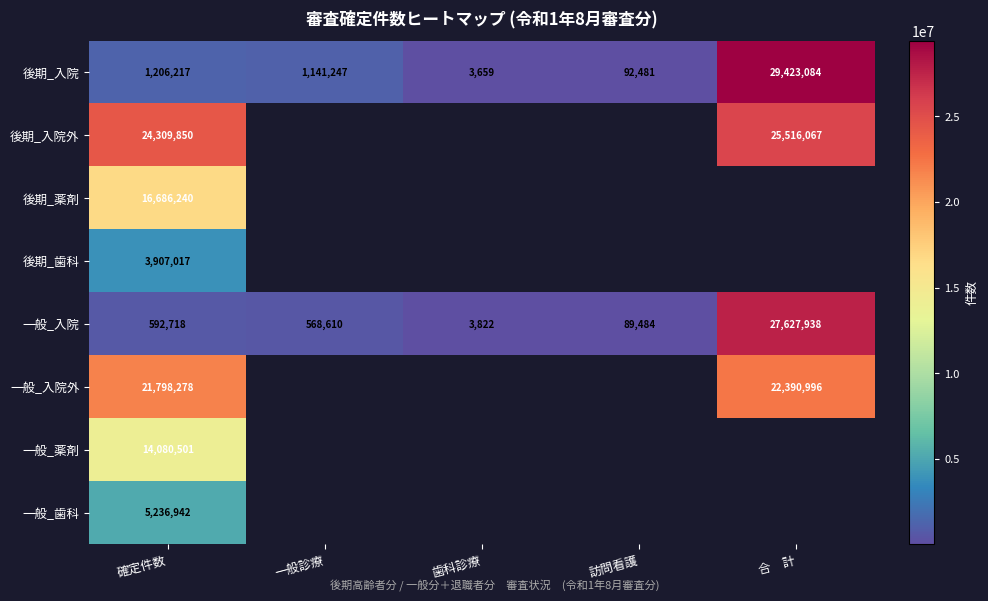

Is it true that 一般_入院 equals 191798 at 一般診療?

False